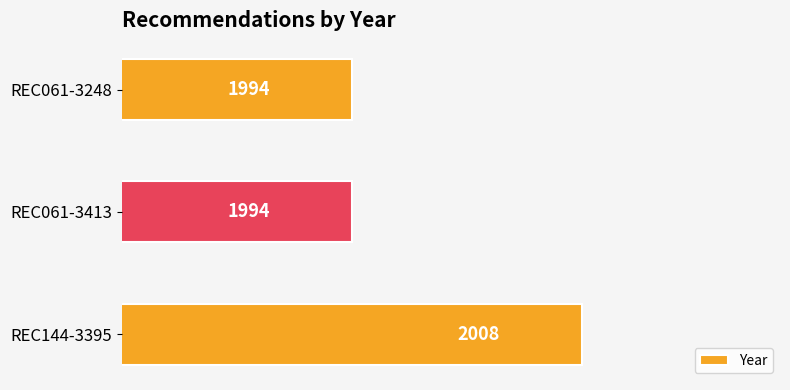

What is the greatest value displayed?

2008